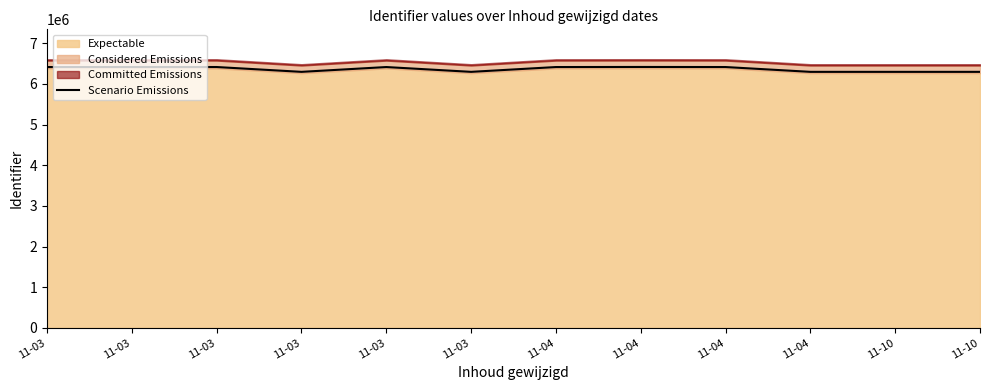

Does the chart display data point markers on the line(s)?

No